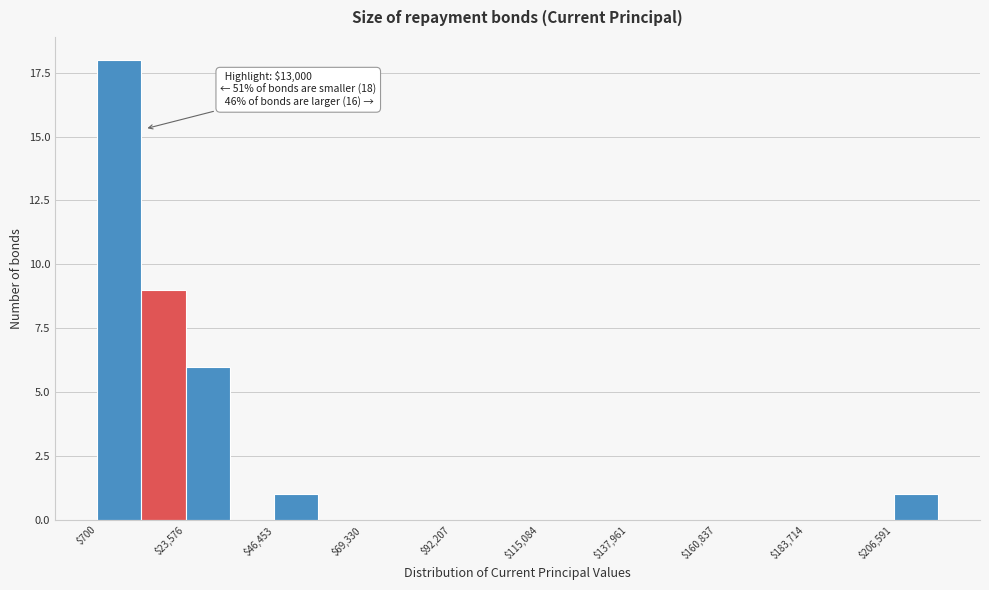

Read against the x-axis, roughly where is the centre of the tallest bar?

5000